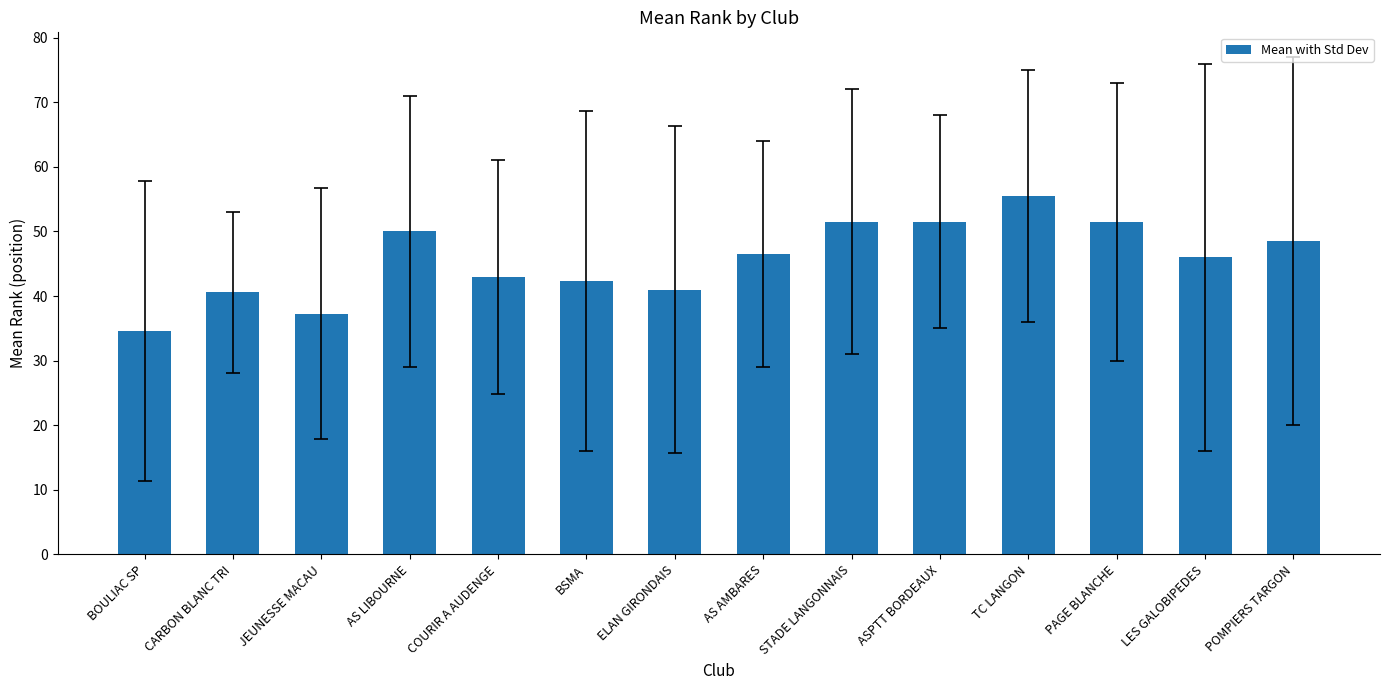

Is it true that the value at AS AMBARES is 16.7?

False